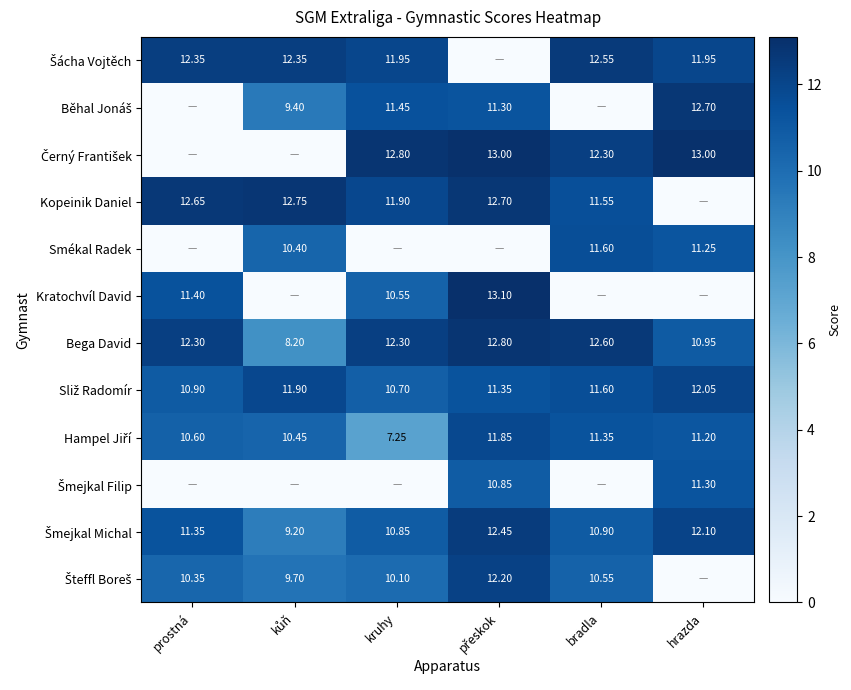

At how many categories does at least one series exceed 9?

6